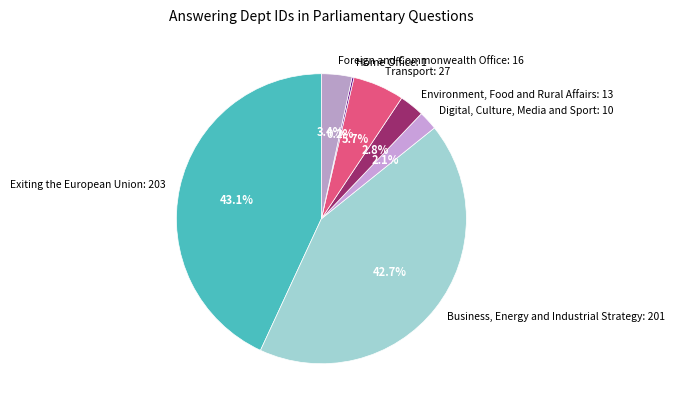

Is there any slice that represents more than half of the pie?

No